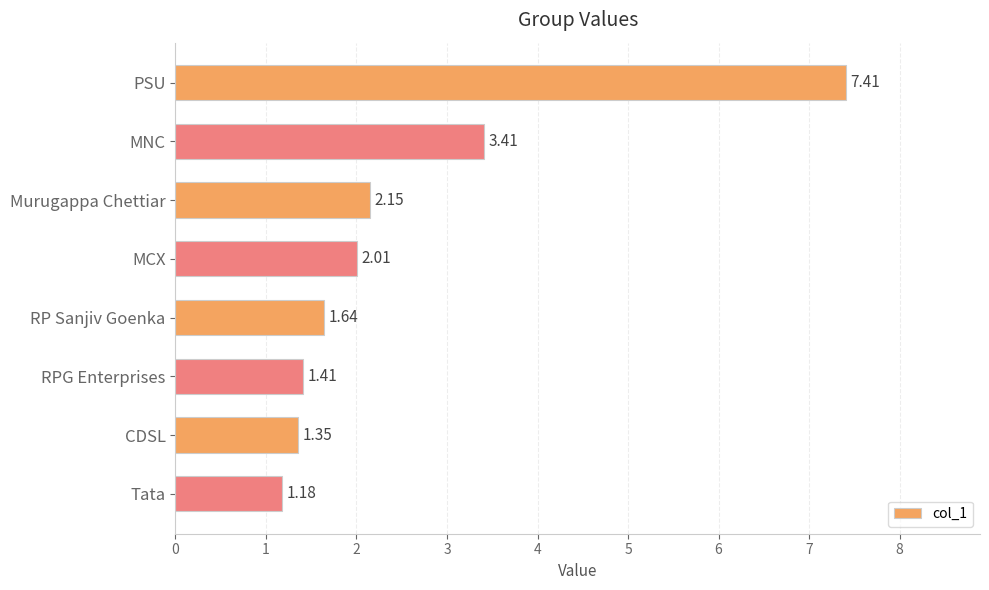

What is the difference between the maximum and second lowest values?

6.1